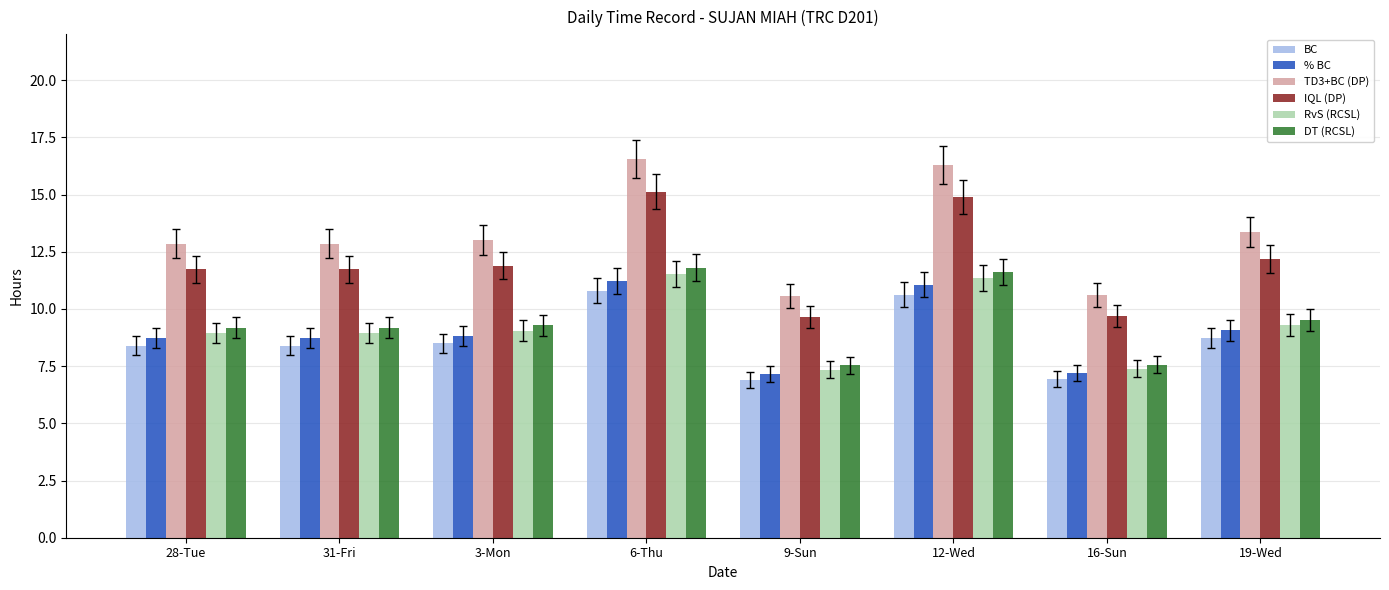

What is the difference between the maximum and minimum values in the % BC series?

4.1